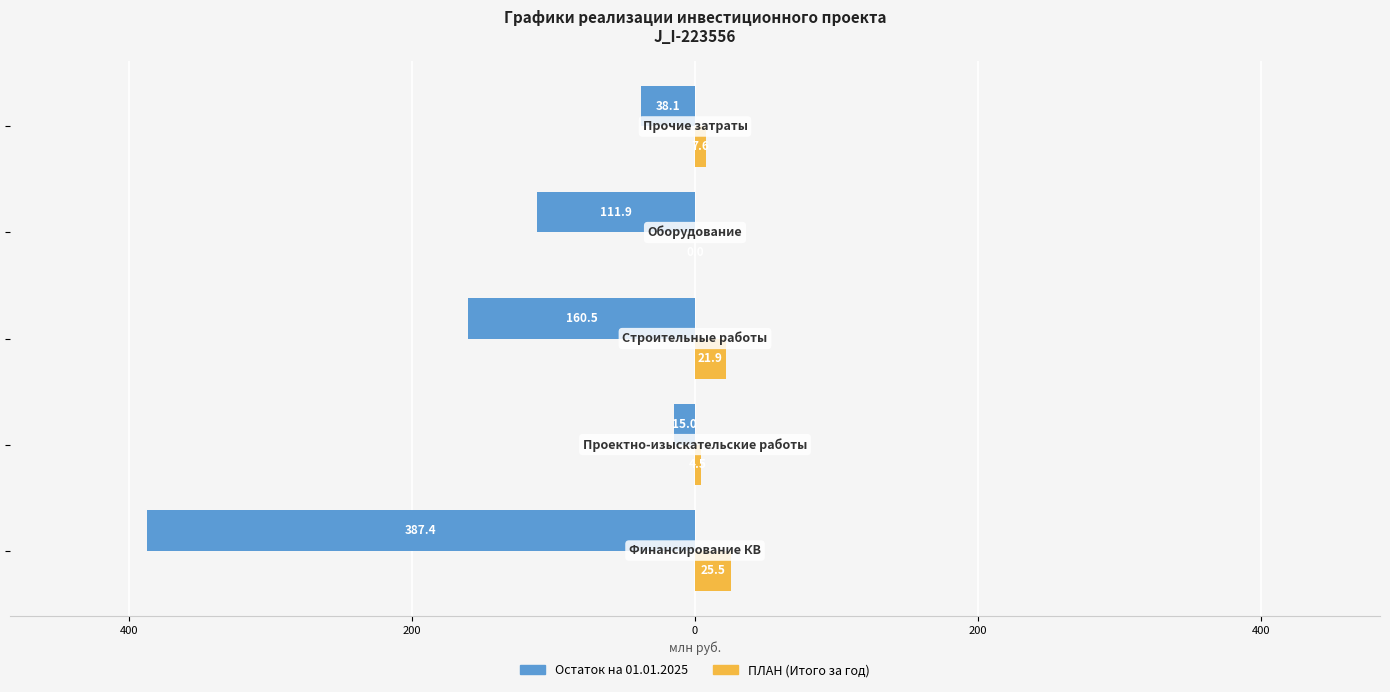

Rank the series by their average value, from lowest to highest.

Остаток на 01.01.2025, ПЛАН (Итого за год)